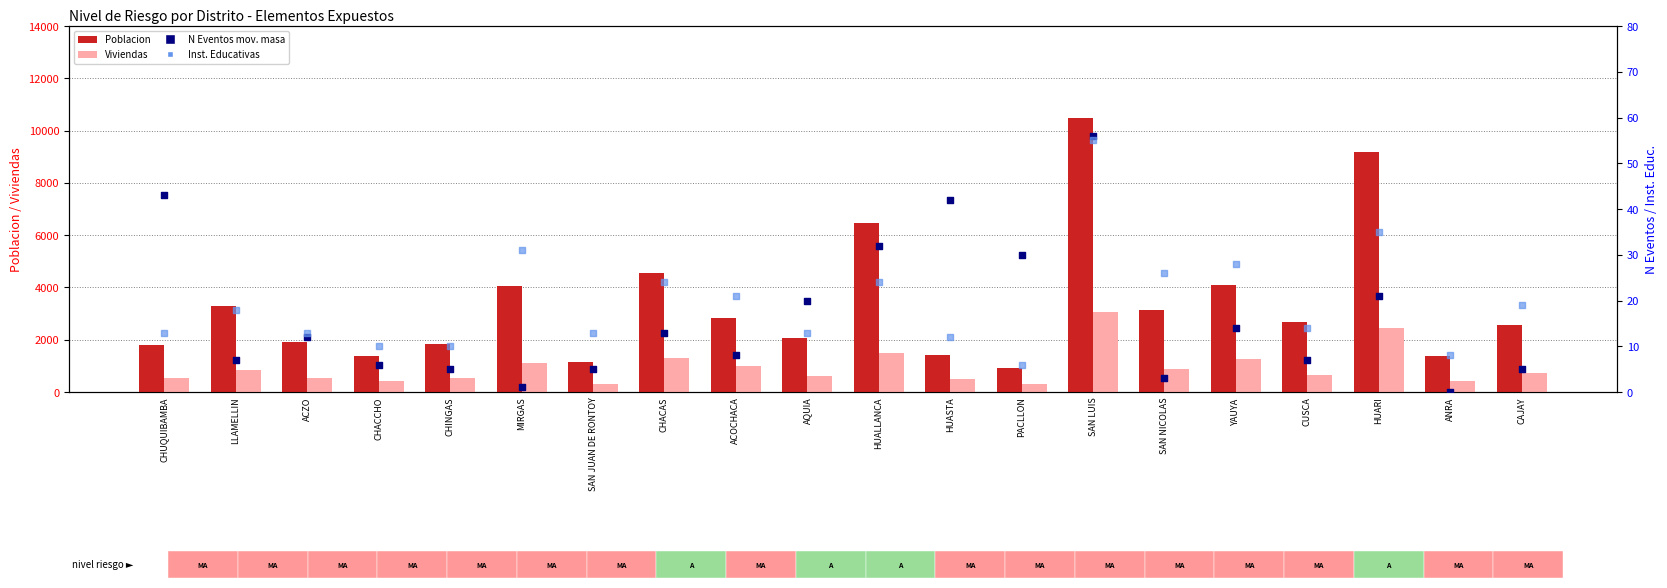

At how many categories does at least one series exceed 4324?

4